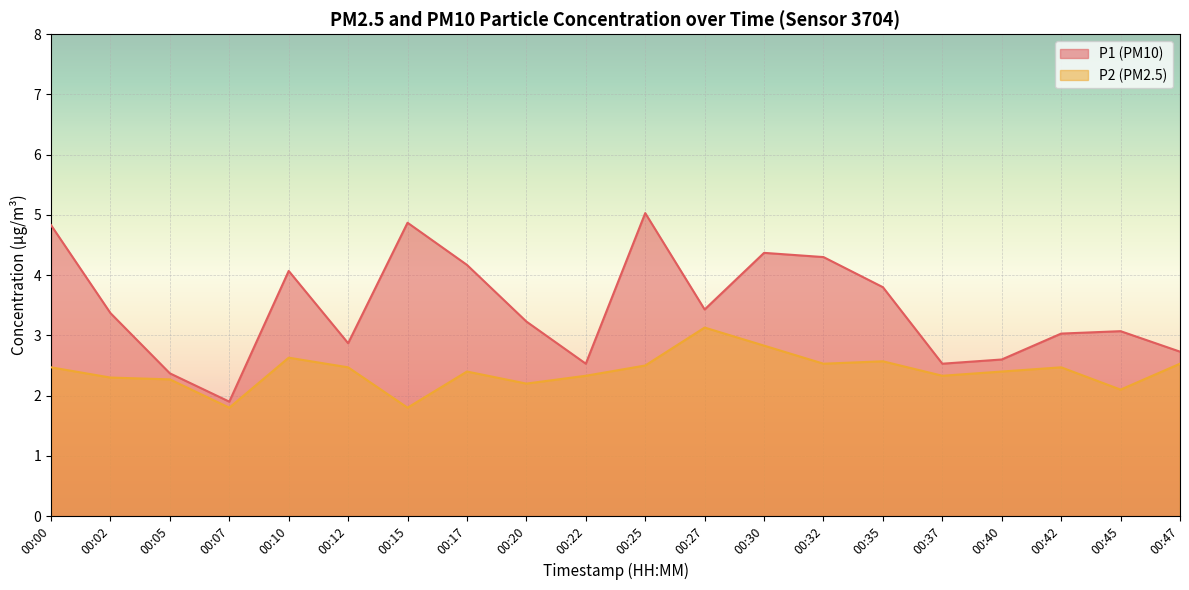

How many lines are shown in the chart?

2